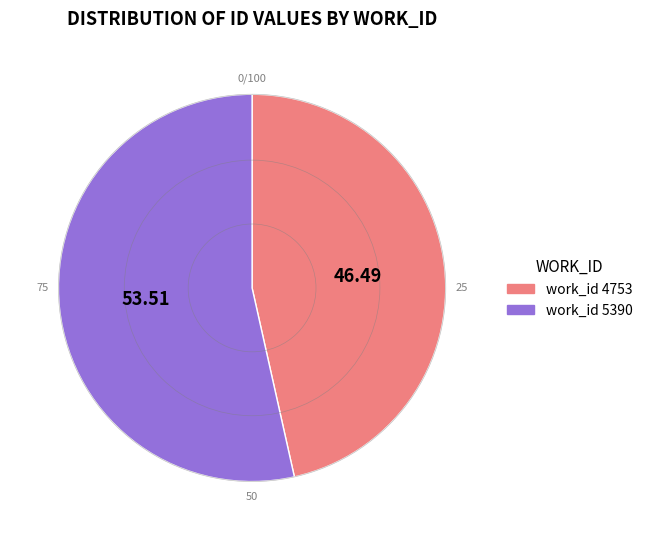

Is there a majority slice in this chart?

Yes